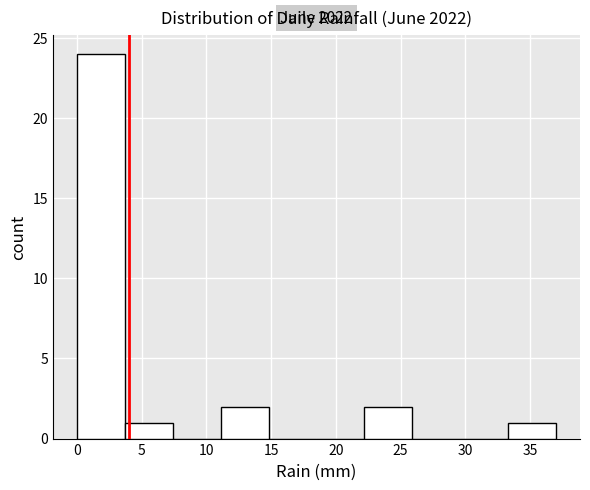

Which range on the x-axis has the tallest bar?

0.0 to 3.7